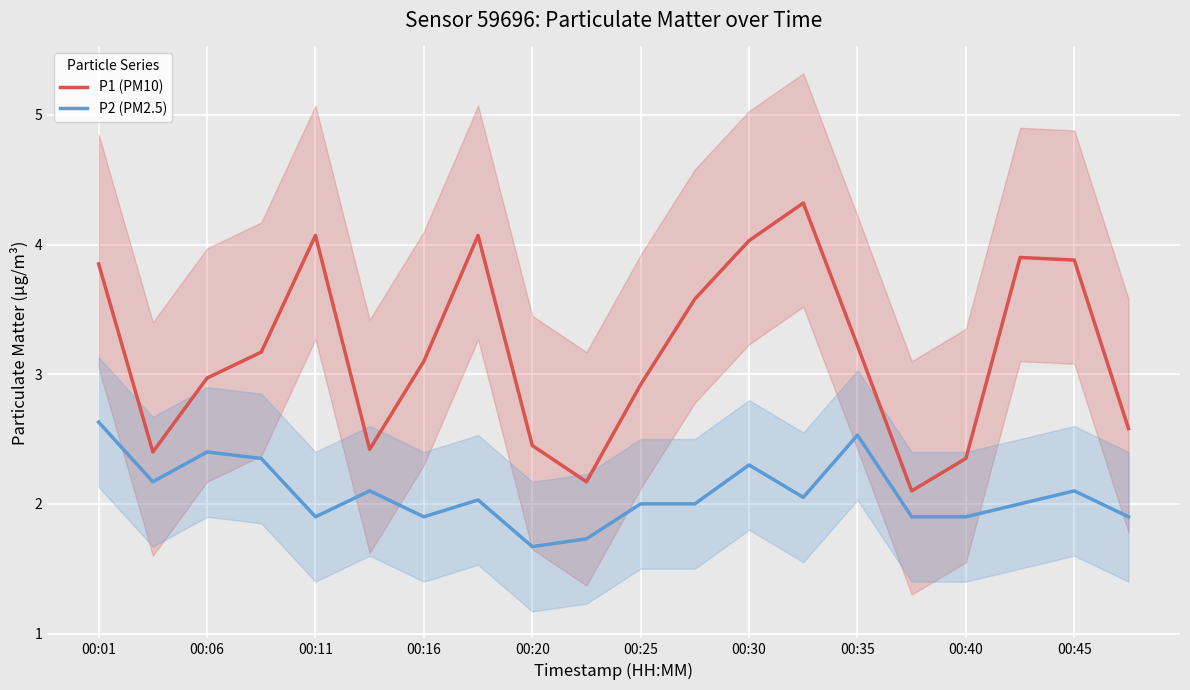

Which series has the largest range (max minus min)?

P1 (PM10)